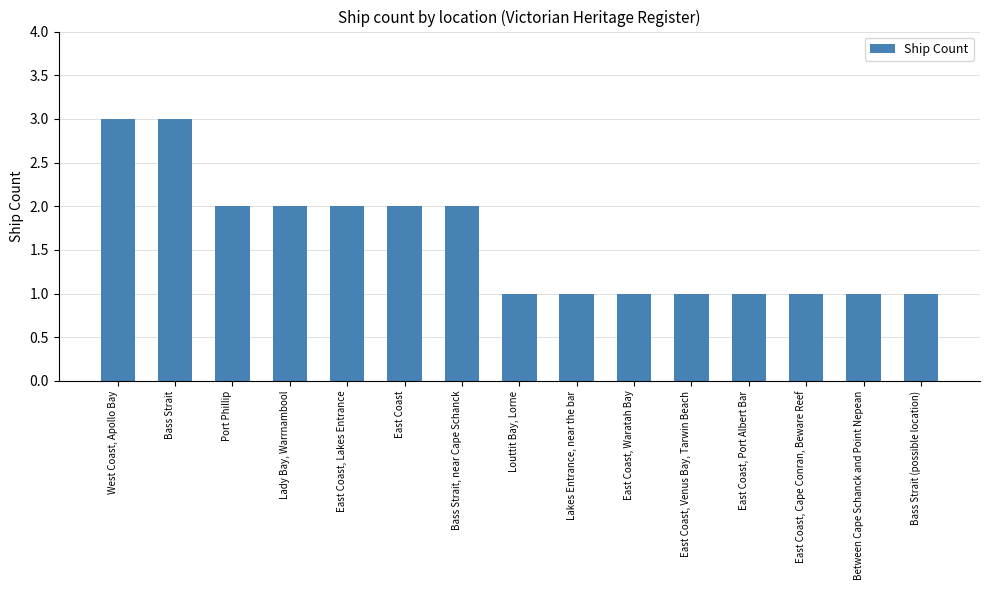

Approximately how many times larger is the value at East Coast, Cape Conran, Beware Reef compared to East Coast, Lakes Entrance?

0.5